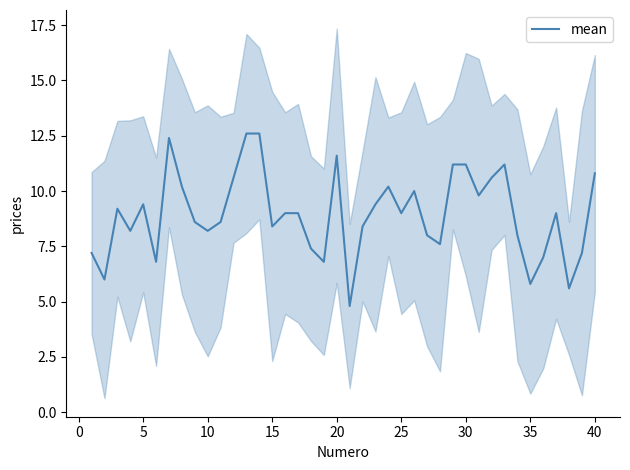

How many values are below 9?

19